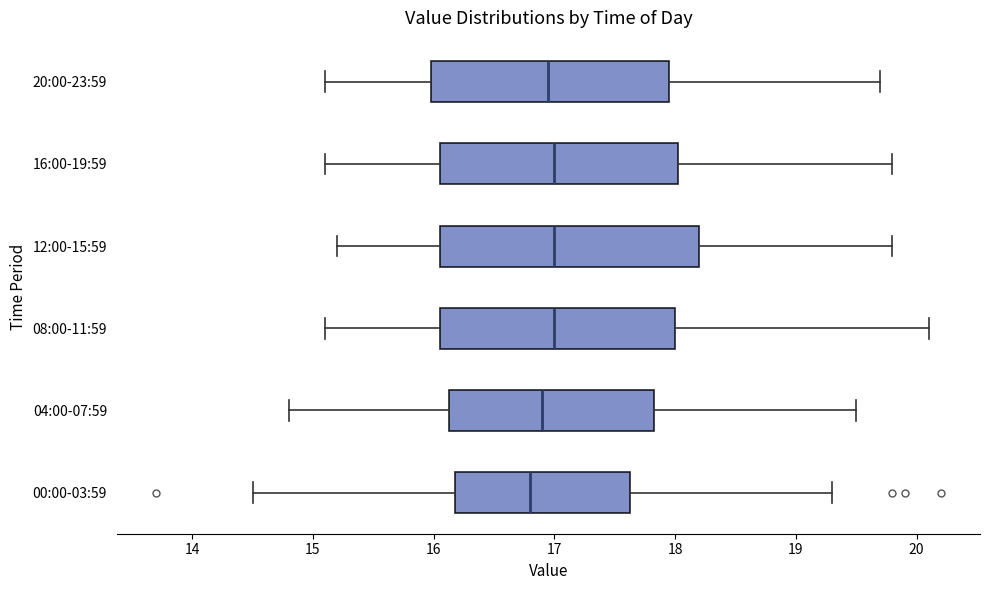

Where is the right edge of the box for 00:00-03:59 on the x-axis? The values are not printed on the chart, so give them approximately, as read against the axis.

17.6